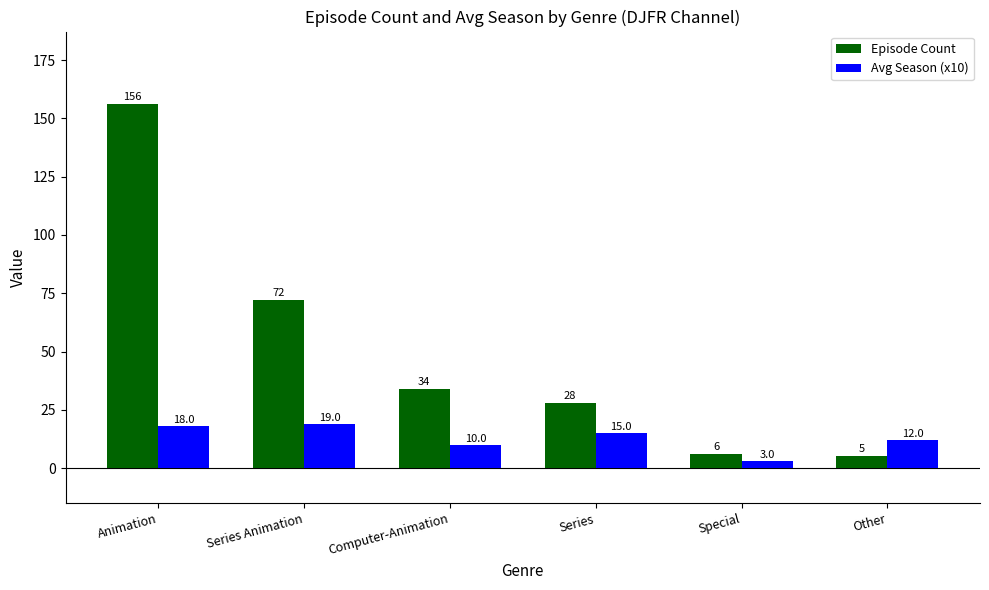

What is the sum of the Episode Count values at Special and Animation?

162